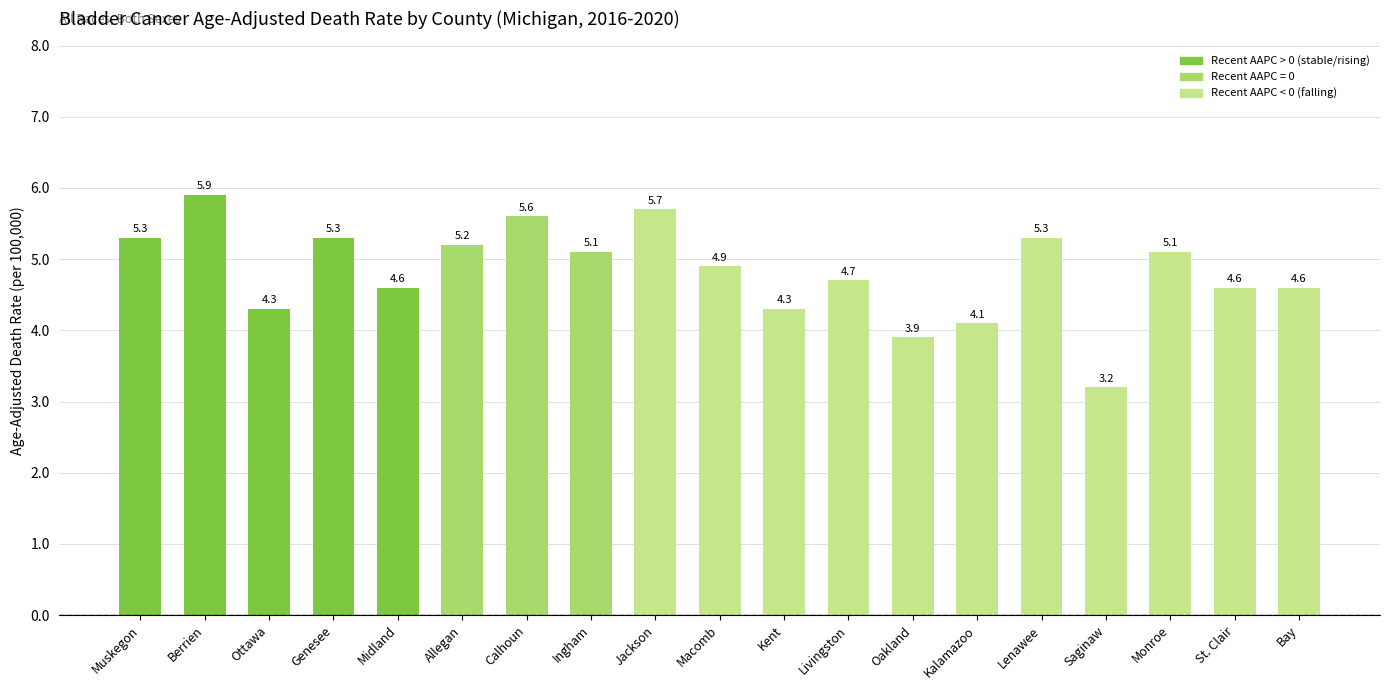

What is the sum of the values at Allegan and Bay?

9.8